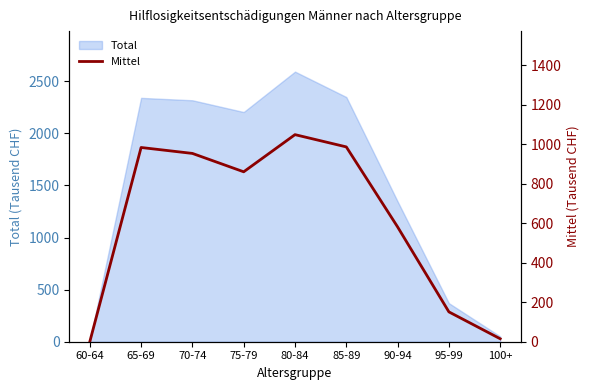

What position from the right is 60-64?

9